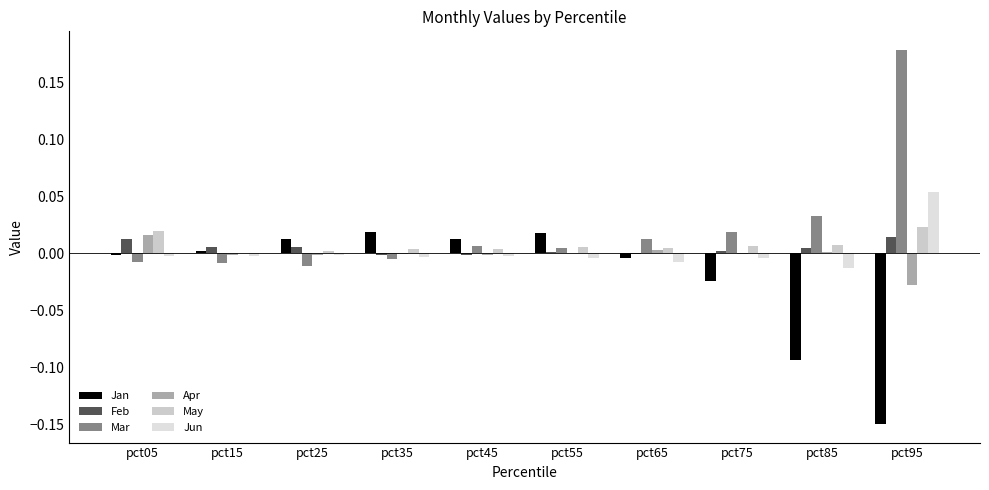

How many positive values does the Jan series have?

5